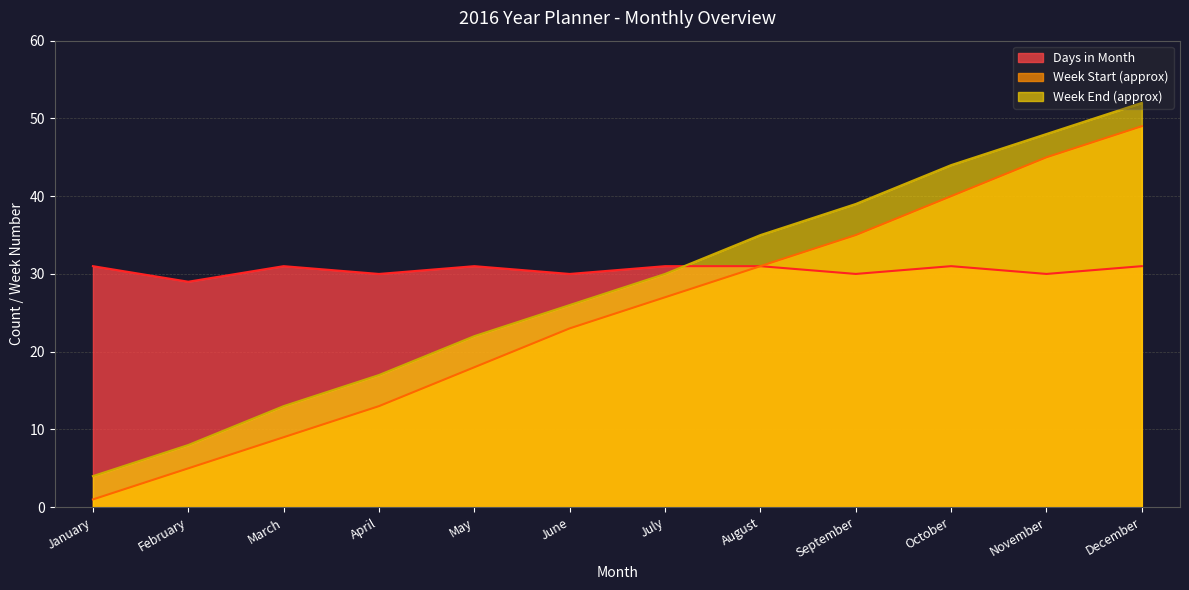

How many interior local peaks does the Days in Month series have?

3